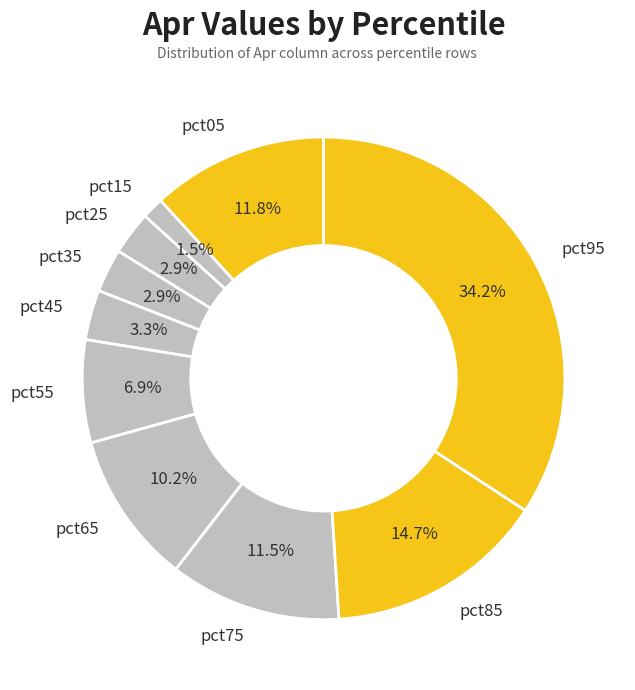

Count the number of slices in the pie.

10